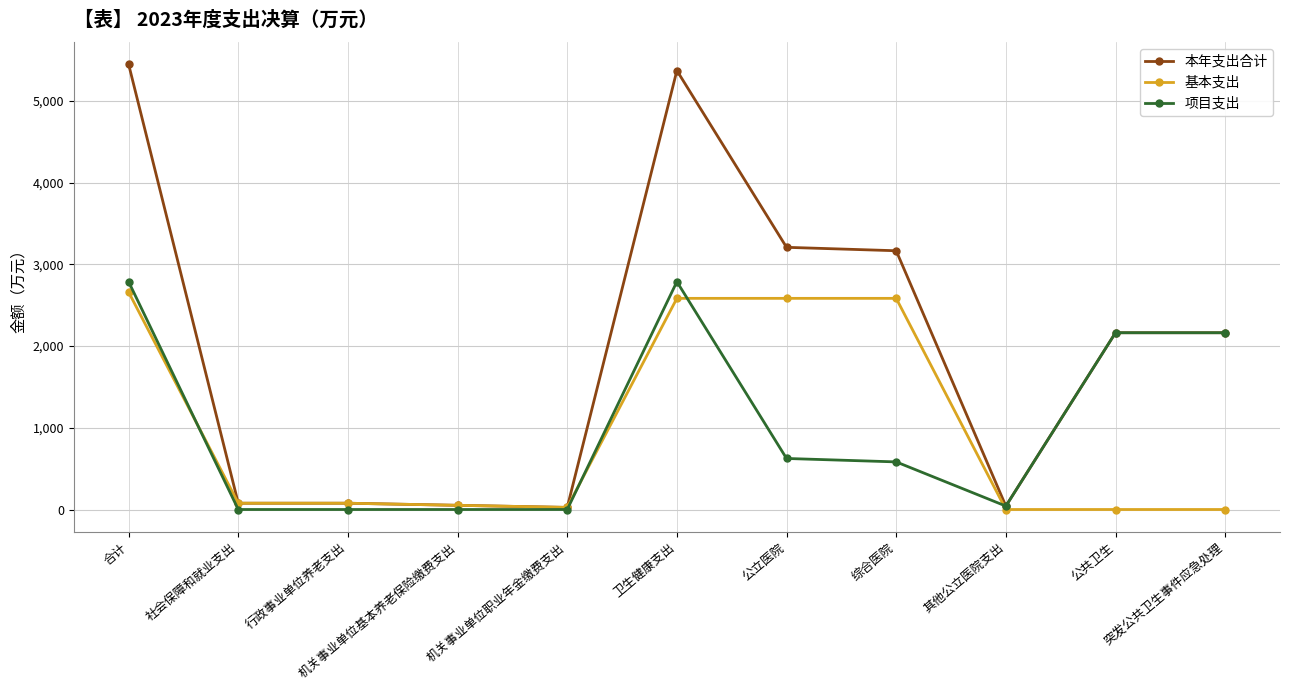

What is the value of the 本年支出合计 point at the 10th from the left?

2163.4